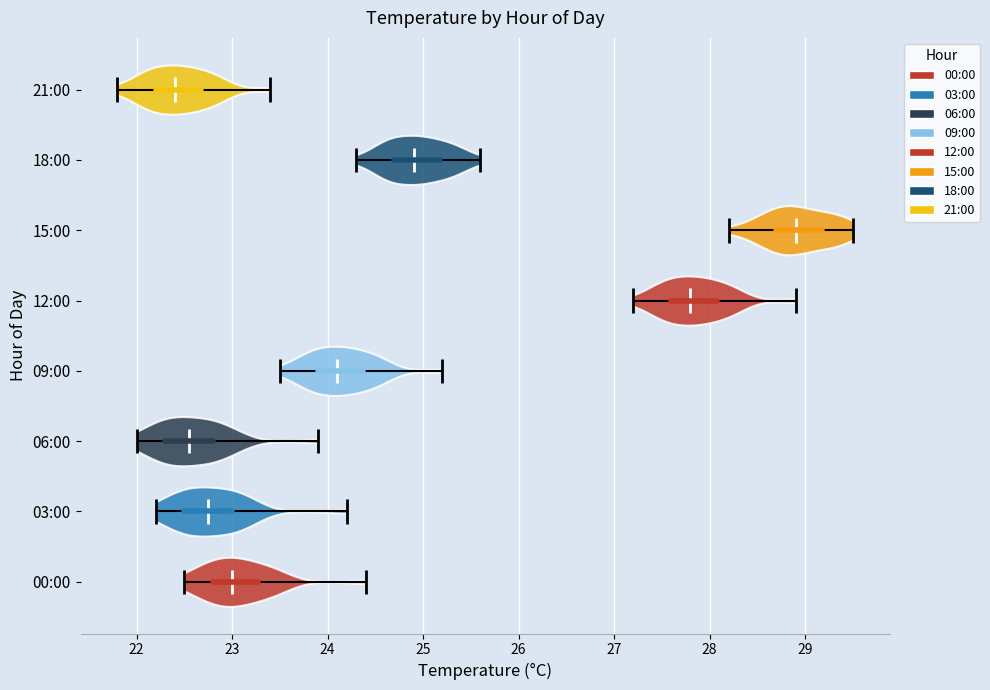

Reading bottom to top, read every violin against the x-axis: where its median line is, and the lowest and highest points it reaches. The values are not printed on the chart, so give them approximately, as read against the axis.

00:00: median line 23.0, lowest point 22.5, highest point 24.4
03:00: median line 22.8, lowest point 22.2, highest point 24.2
06:00: median line 22.6, lowest point 22.0, highest point 23.9
09:00: median line 24.1, lowest point 23.5, highest point 25.2
12:00: median line 27.8, lowest point 27.2, highest point 28.9
15:00: median line 28.9, lowest point 28.2, highest point 29.5
18:00: median line 24.9, lowest point 24.3, highest point 25.6
21:00: median line 22.4, lowest point 21.8, highest point 23.4